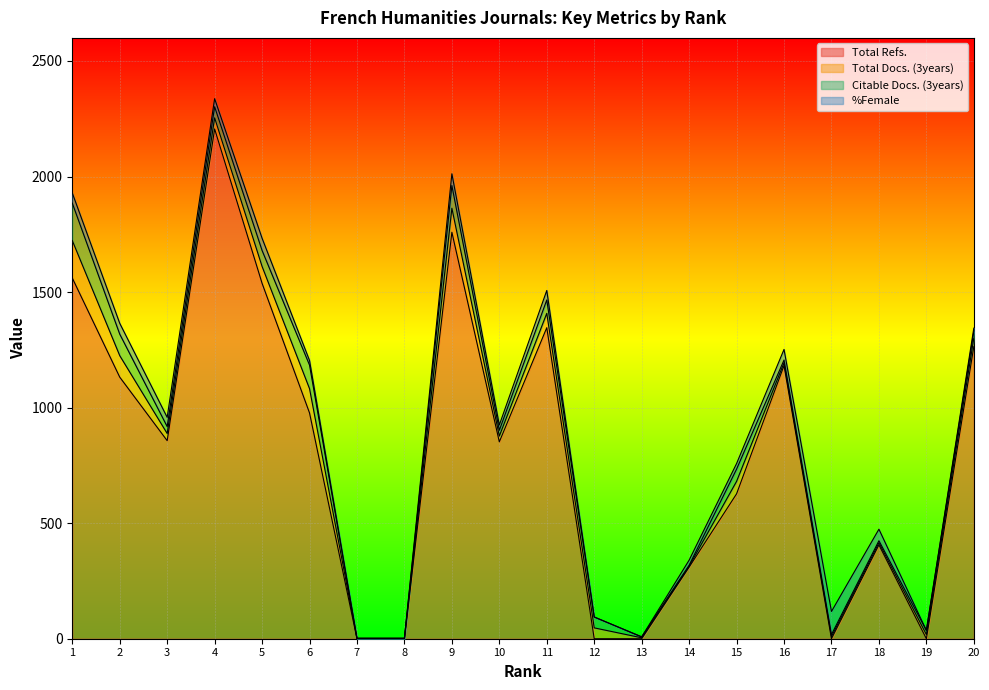

Reading left to right, list all the values displayed in this chart.

Total Refs.: 1561	1132	857	2206	1538	977	0	0	1759	852	1346	0	0	310	627	1182	0	406	0	1264
Total Docs. (3years): 162	93	31	48	73	105	1	1	104	25	62	47	4	4	54	12	9	9	18	36
Citable Docs. (3years): 162	93	30	48	69	102	1	1	98	25	58	47	4	4	53	12	9	9	18	29
%Female: 44	47	40	35	53	20	0	0	51	23	41	0	0	22	24	46	100	50	0	15